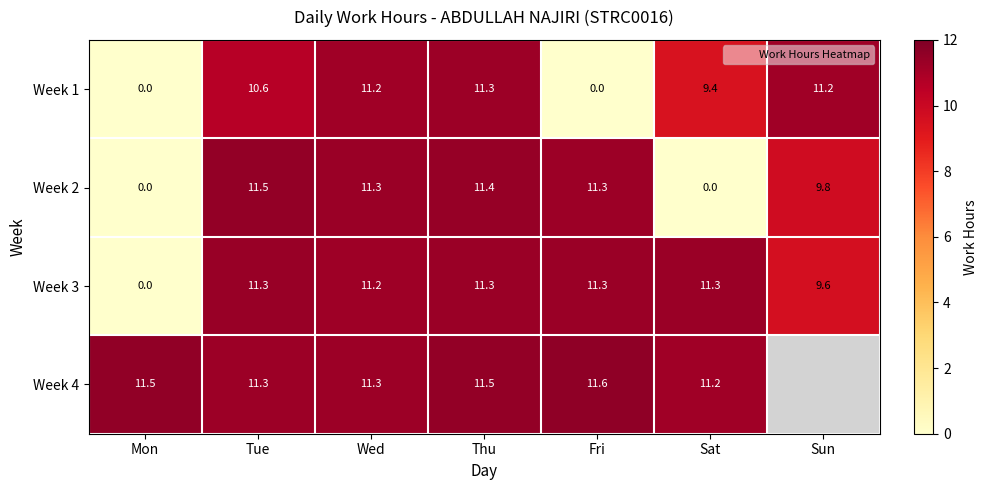

What is the difference between the Week 3 values at Wed and Sat?

0.1